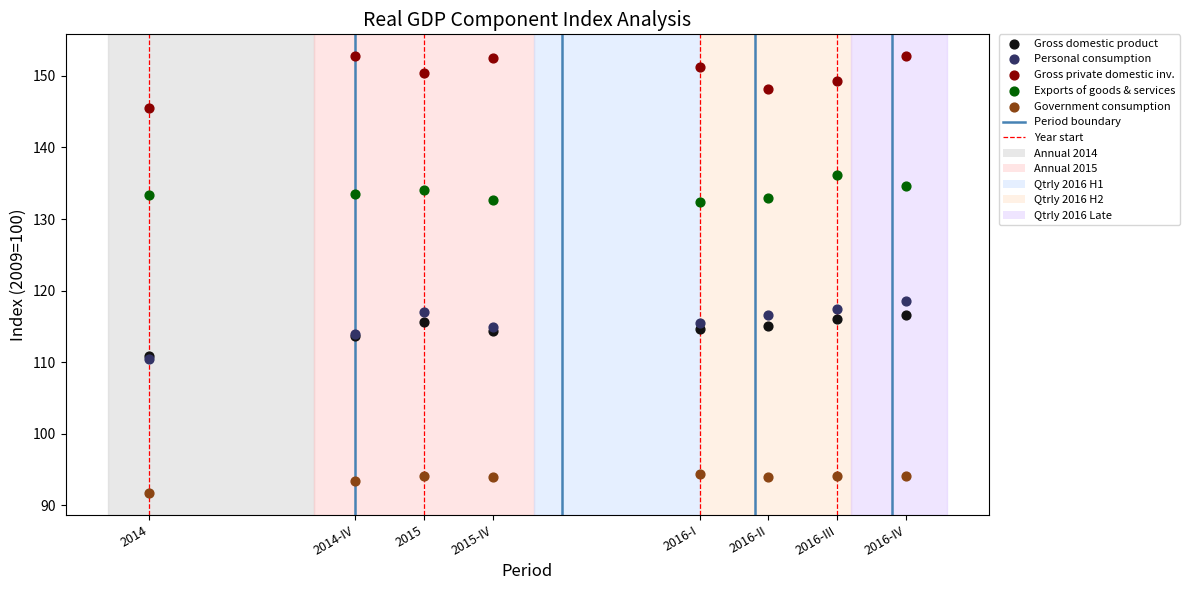

Which series reaches the maximum Y coordinate?

Gross private domestic inv.